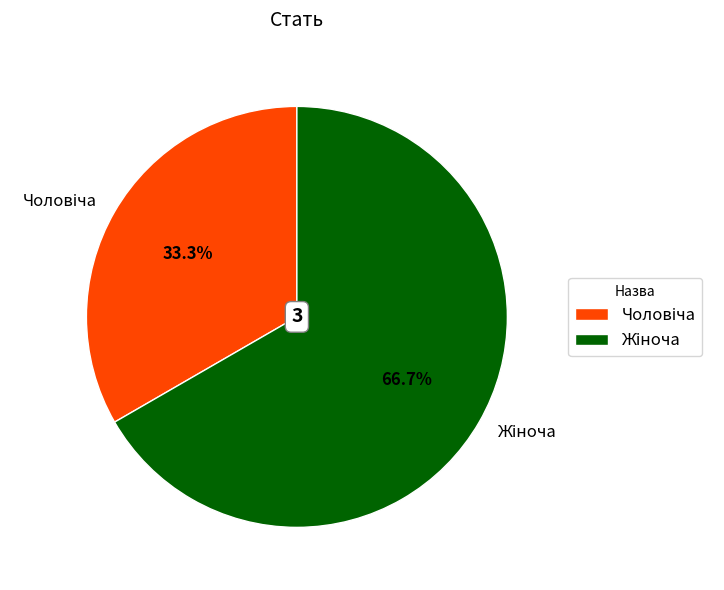

How many slices are in this pie chart?

2